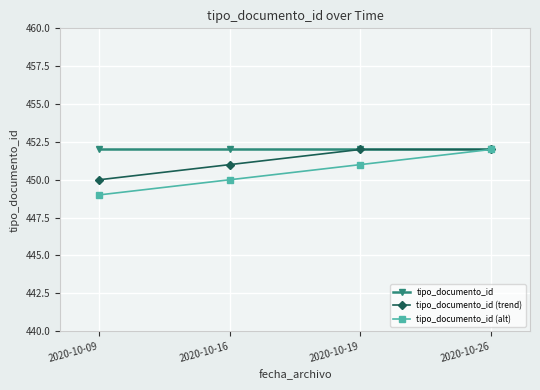

Count the number of data series in this chart.

3